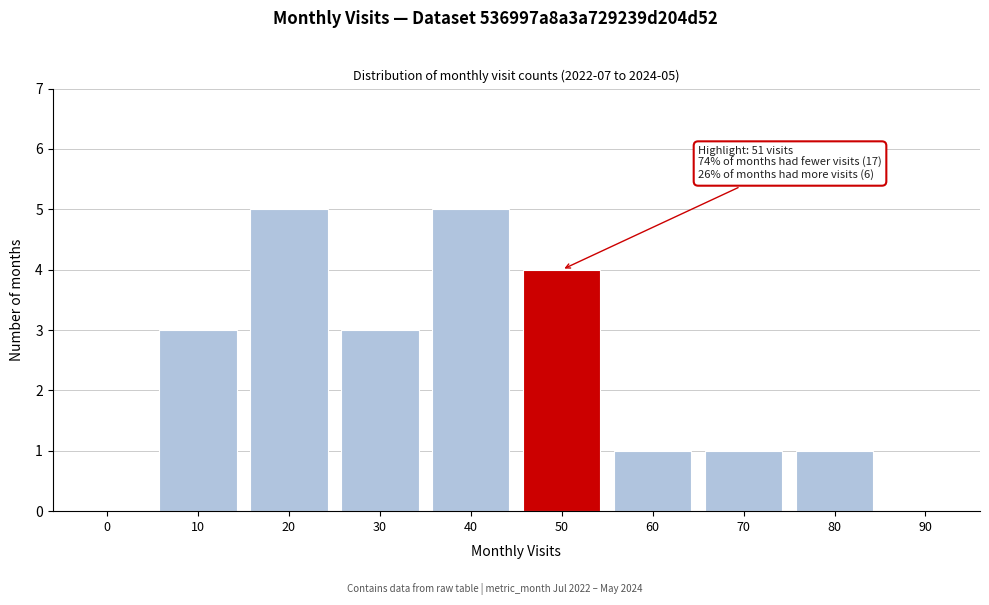

Reading left to right, transcribe all the data shown in this chart.

0=0	10=3	20=5	30=3	40=5	50=4	60=1	70=1	80=1	90=0